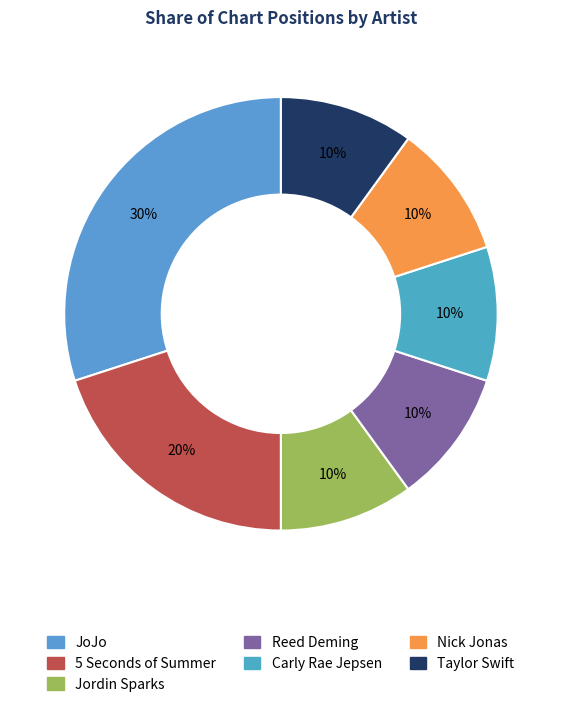

To the nearest percent, what percentage of the pie is Nick Jonas?

10%